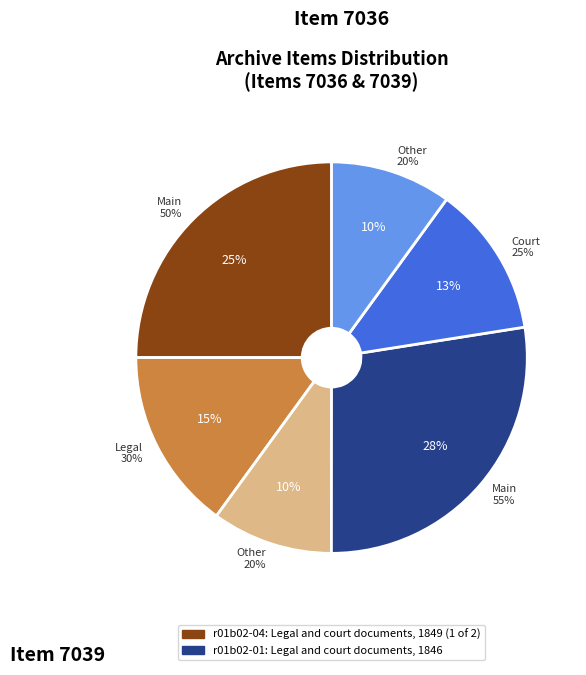

Is it true that r01b02-04: Legal and court documents, 1849 (1 of 2) is 57% of the pie?

False